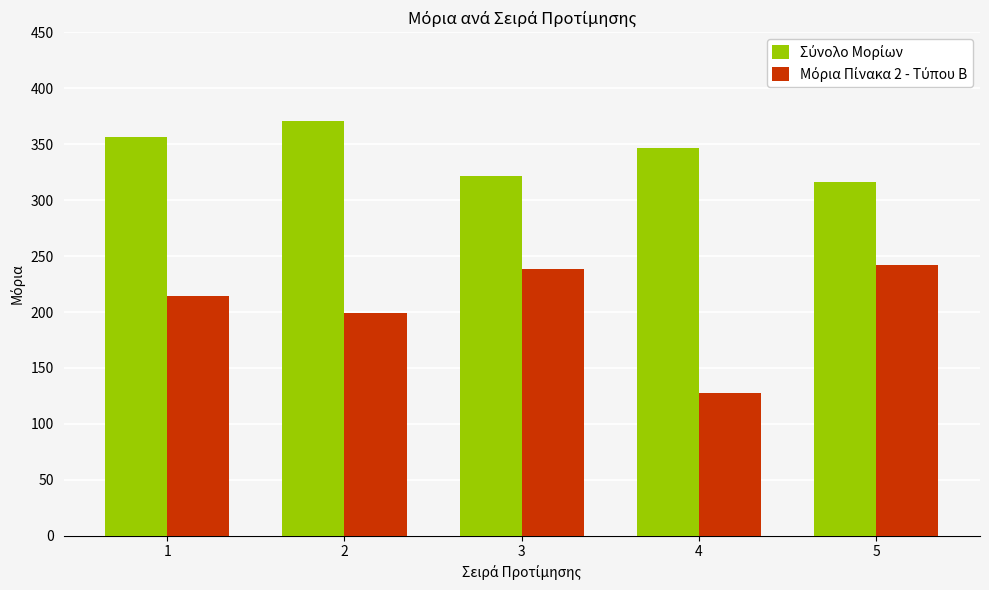

How many categories are shown in the chart?

5